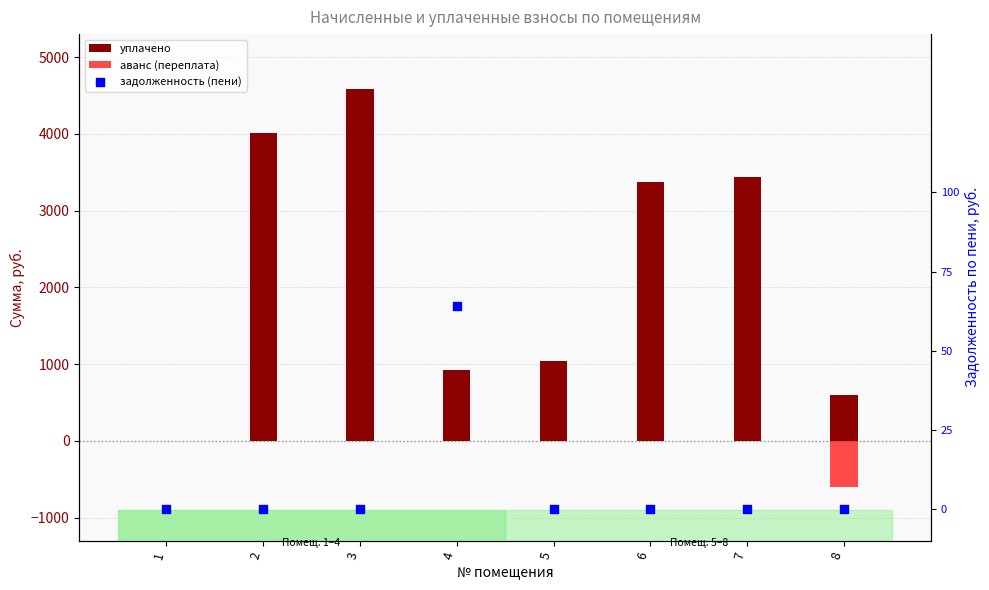

At which category is the sum across all series the highest?

3